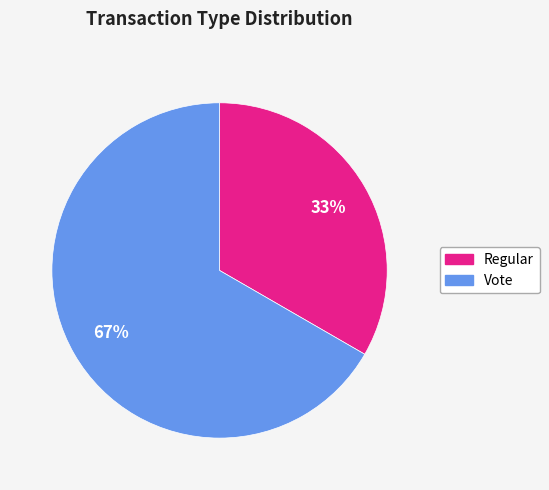

To the nearest percent, what is the average slice percentage?

50%